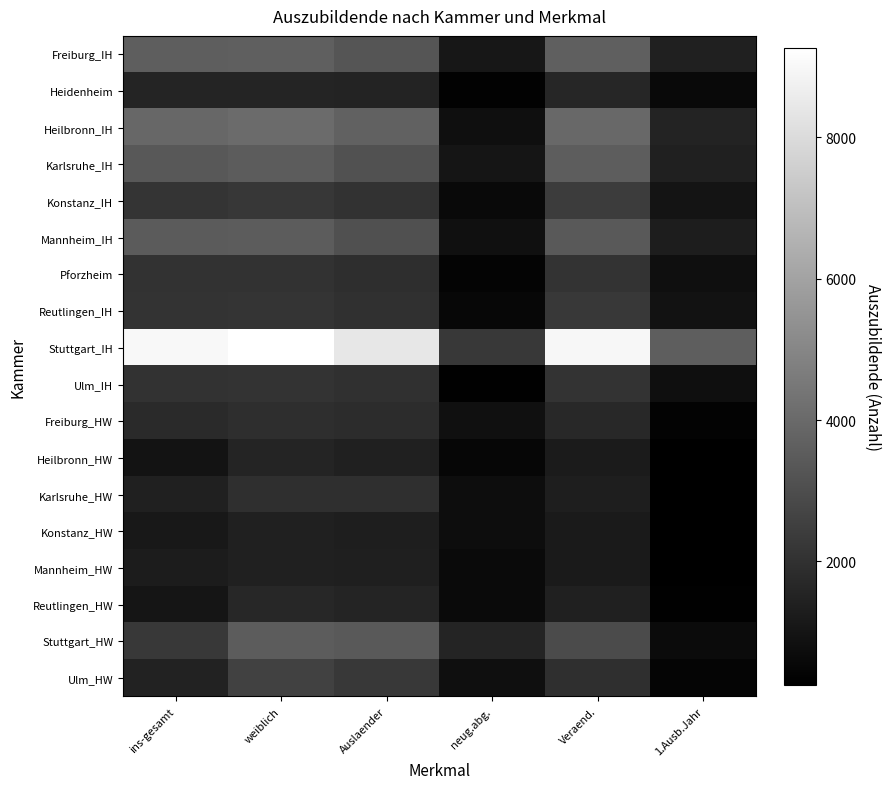

Reading right to left, list all the values displayed in this chart.

Freiburg_IH: 1.Ausb.Jahr=1385	Veraend.=3601	neug.abg.=1065	Auslaender=3259	weiblich=3606	ins-gesamt=3589
Heidenheim: 1.Ausb.Jahr=599	Veraend.=1627	neug.abg.=346	Auslaender=1499	weiblich=1548	ins-gesamt=1564
Heilbronn_IH: 1.Ausb.Jahr=1505	Veraend.=3949	neug.abg.=791	Auslaender=3724	weiblich=4051	ins-gesamt=3895
Karlsruhe_IH: 1.Ausb.Jahr=1405	Veraend.=3562	neug.abg.=1010	Auslaender=3164	weiblich=3518	ins-gesamt=3368
Konstanz_IH: 1.Ausb.Jahr=979	Veraend.=2384	neug.abg.=604	Auslaender=2042	weiblich=2218	ins-gesamt=2122
Mannheim_IH: 1.Ausb.Jahr=1309	Veraend.=3439	neug.abg.=834	Auslaender=3088	weiblich=3522	ins-gesamt=3485
Pforzheim: 1.Ausb.Jahr=814	Veraend.=2071	neug.abg.=407	Auslaender=1890	weiblich=2044	ins-gesamt=2020
Reutlingen_IH: 1.Ausb.Jahr=921	Veraend.=2280	neug.abg.=507	Auslaender=1964	weiblich=2115	ins-gesamt=2062
Stuttgart_IH: 1.Ausb.Jahr=3566	Veraend.=8989	neug.abg.=2256	Auslaender=8401	weiblich=9272	ins-gesamt=9009
Ulm_IH: 1.Ausb.Jahr=807	Veraend.=2061	neug.abg.=305	Auslaender=1947	weiblich=2084	ins-gesamt=2029
Freiburg_HW: 1.Ausb.Jahr=364	Veraend.=1708	neug.abg.=829	Auslaender=1831	weiblich=1876	ins-gesamt=1762
Heilbronn_HW: 1.Ausb.Jahr=278	Veraend.=1238	neug.abg.=475	Auslaender=1450	weiblich=1572	ins-gesamt=955
Karlsruhe_HW: 1.Ausb.Jahr=266	Veraend.=1344	neug.abg.=720	Auslaender=1920	weiblich=1937	ins-gesamt=1429
Konstanz_HW: 1.Ausb.Jahr=264	Veraend.=1171	neug.abg.=716	Auslaender=1311	weiblich=1408	ins-gesamt=1121
Mannheim_HW: 1.Ausb.Jahr=254	Veraend.=1190	neug.abg.=612	Auslaender=1350	weiblich=1449	ins-gesamt=1258
Reutlingen_HW: 1.Ausb.Jahr=323	Veraend.=1397	neug.abg.=608	Auslaender=1577	weiblich=1643	ins-gesamt=1025
Stuttgart_HW: 1.Ausb.Jahr=667	Veraend.=2900	neug.abg.=1535	Auslaender=3404	weiblich=3503	ins-gesamt=2289
Ulm_HW: 1.Ausb.Jahr=455	Veraend.=1938	neug.abg.=795	Auslaender=2293	weiblich=2565	ins-gesamt=1460